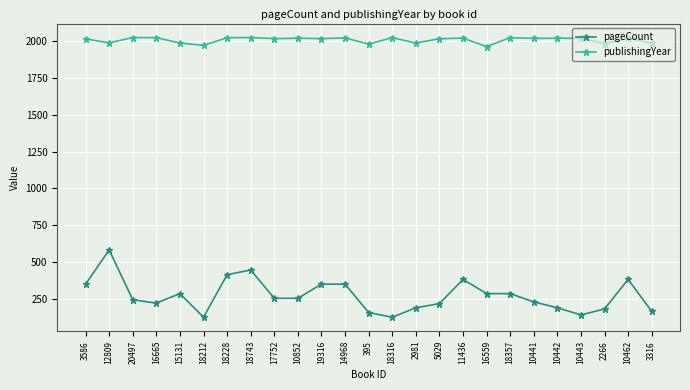

What is the sum of all publishingYear values?

50135